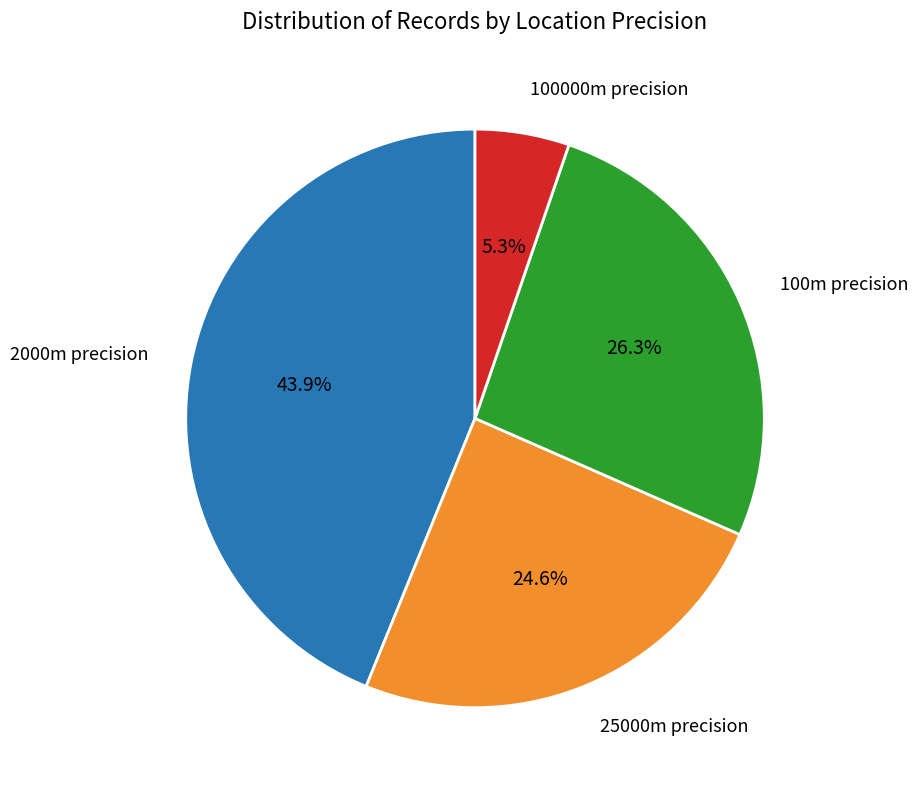

Is there a majority slice in this chart?

No